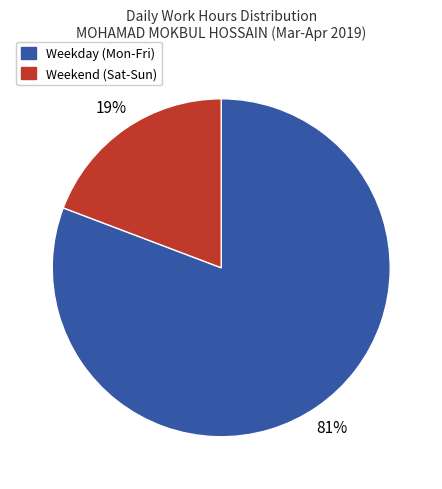

To the nearest percent, what is the difference between the largest and smallest slice percentages?

62%